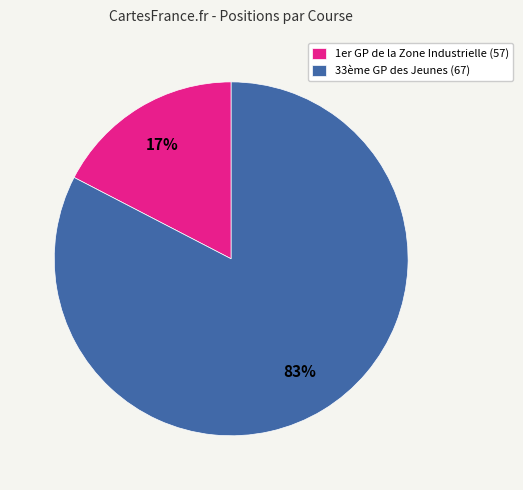

Is 33ème GP des Jeunes (67) the majority of the pie?

Yes